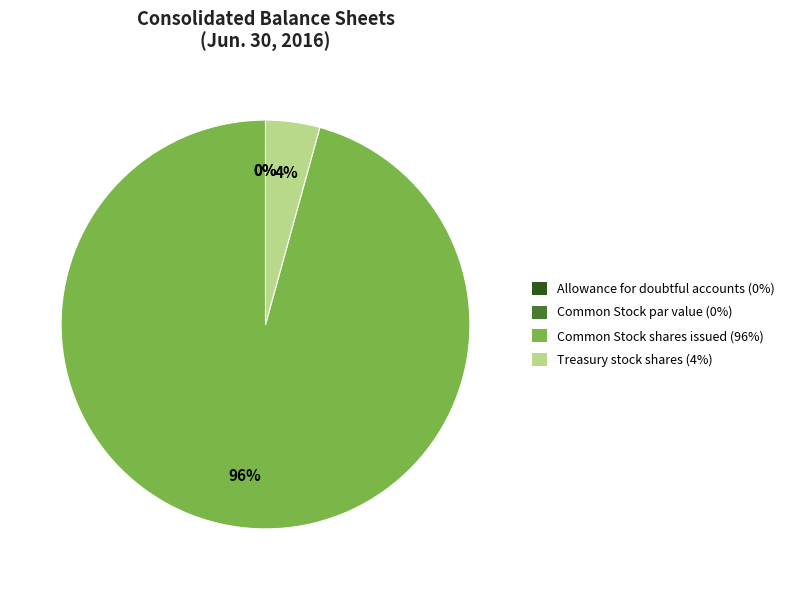

Which category has the biggest portion of the pie?

Common Stock shares issued